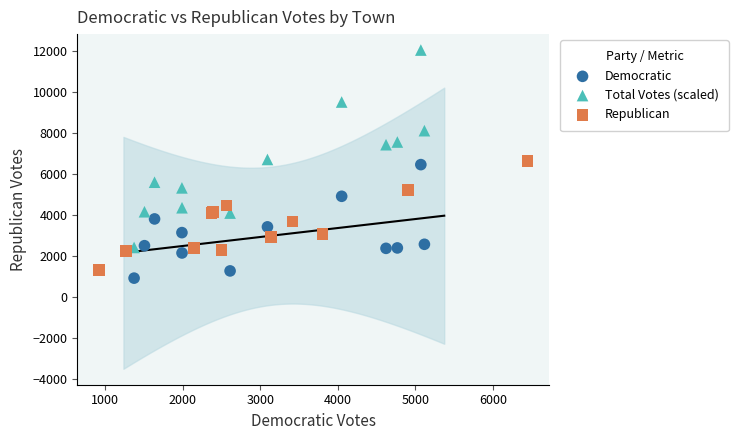

Which series has the largest Y range (max minus min)?

Total Votes (scaled)